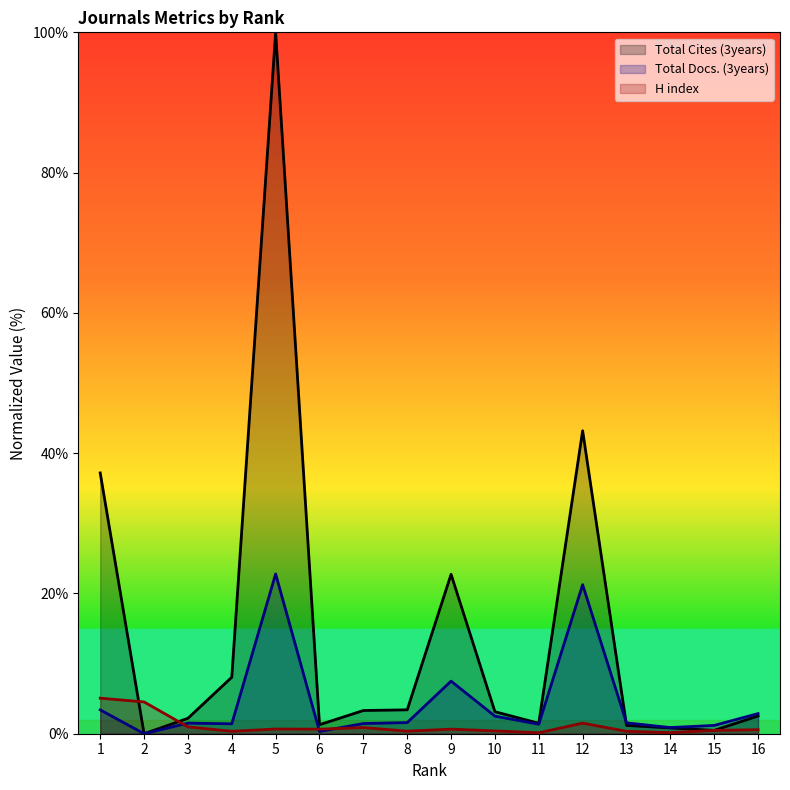

Rank the categories by Total Cites (3years) value from highest to lowest.

5, 12, 1, 9, 4, 8, 7, 10, 16, 3, 11, 6, 13, 14, 15, 2